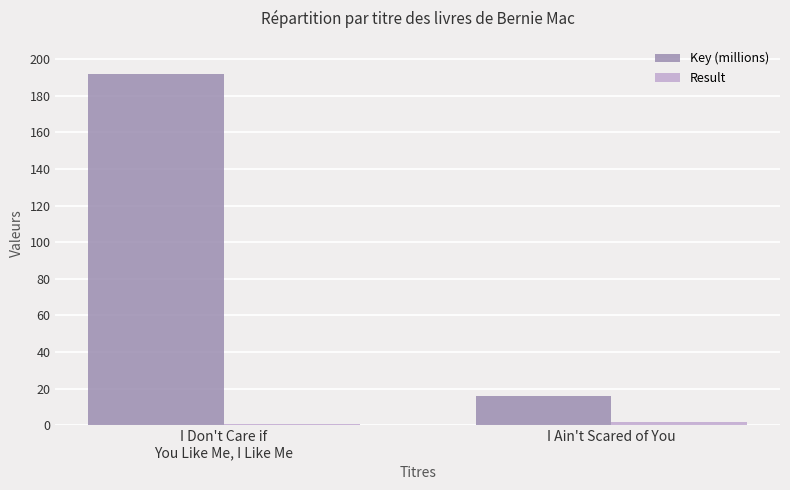

The value of Key (millions) at I Don't Care if
You Like Me, I Like Me is 326.5. True or false?

False